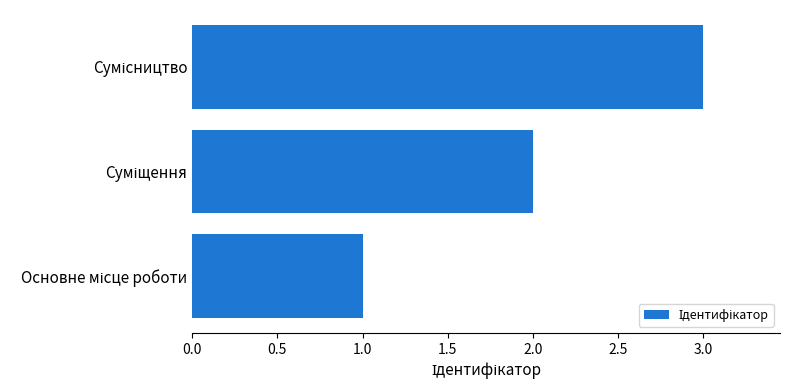

What is the greatest value displayed?

3